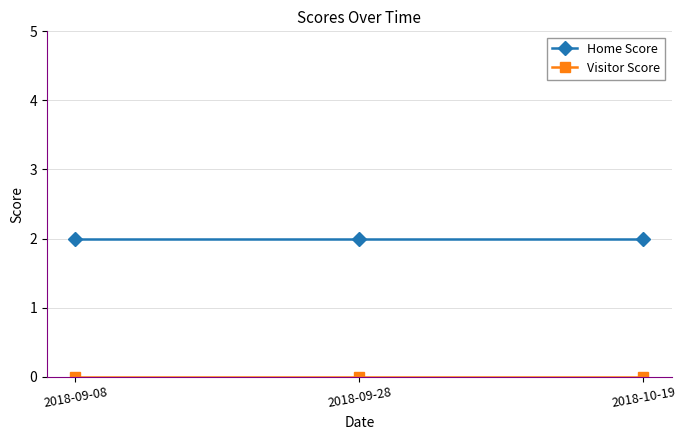

Which series has the largest total across all categories?

Home Score